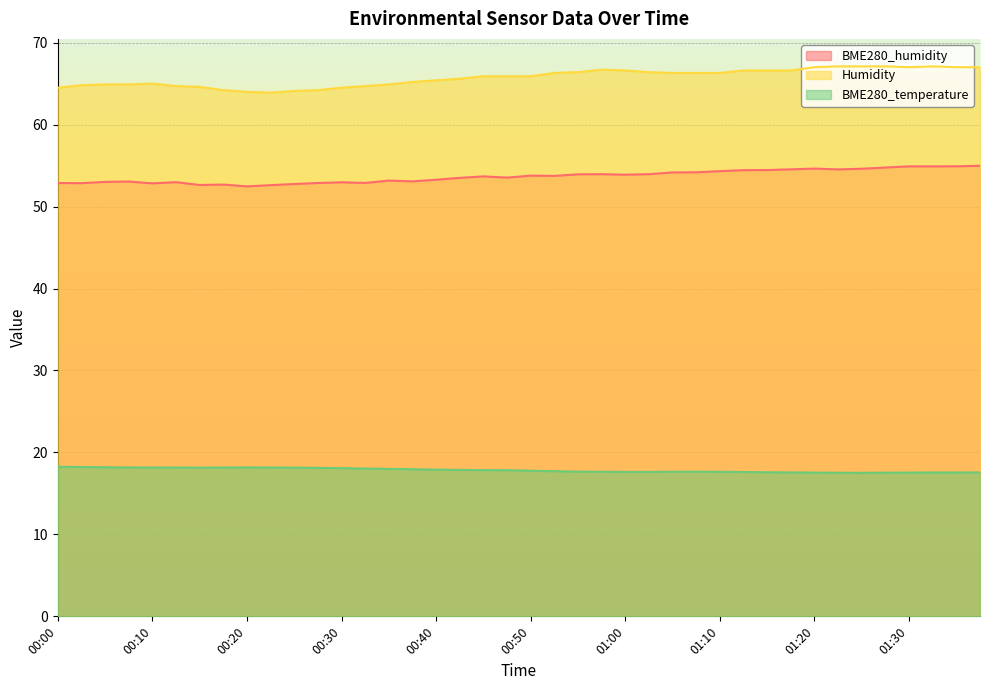

Which series has the widest spread of values?

Humidity